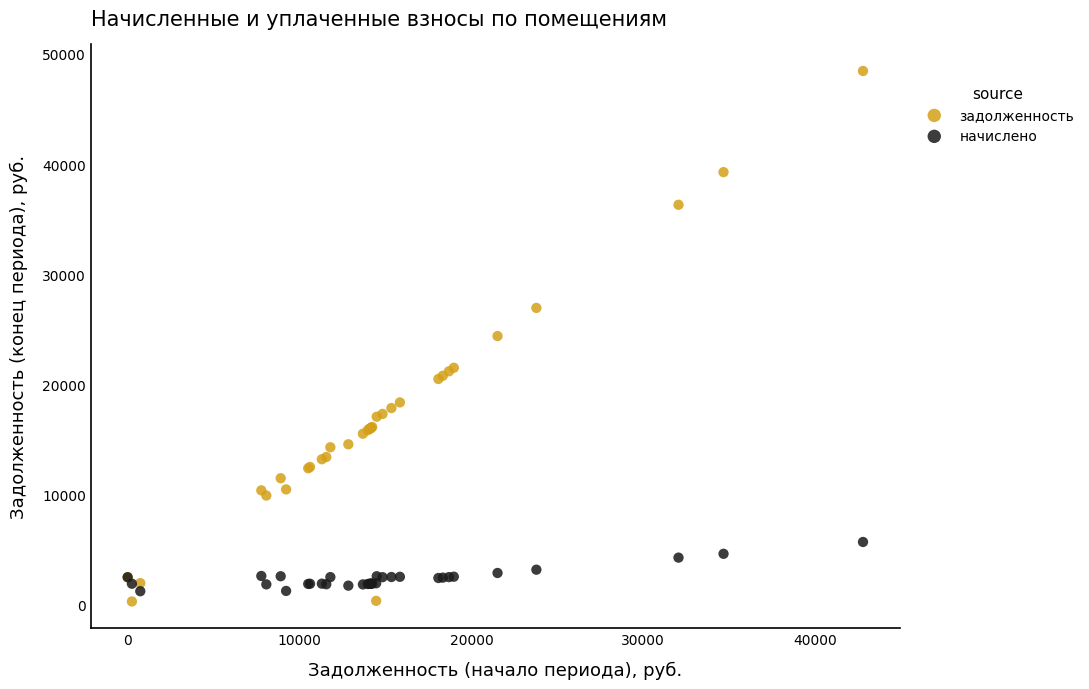

Which series contains the highest Y value?

задолженность